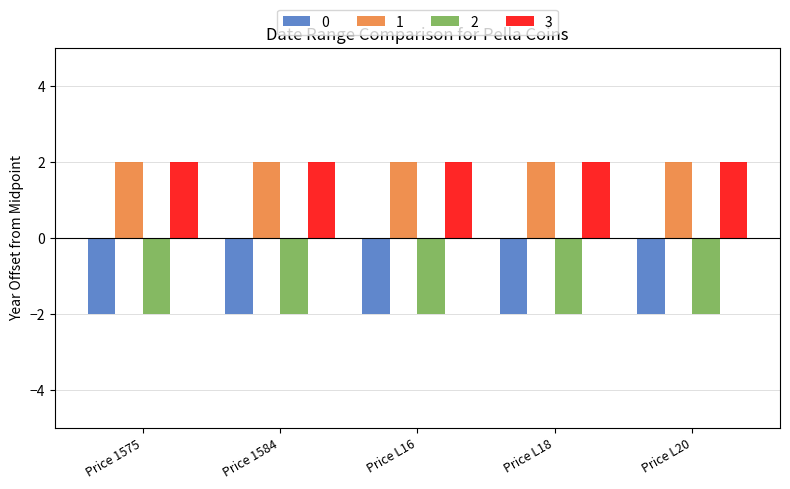

At how many categories does at least one series exceed -1?

5